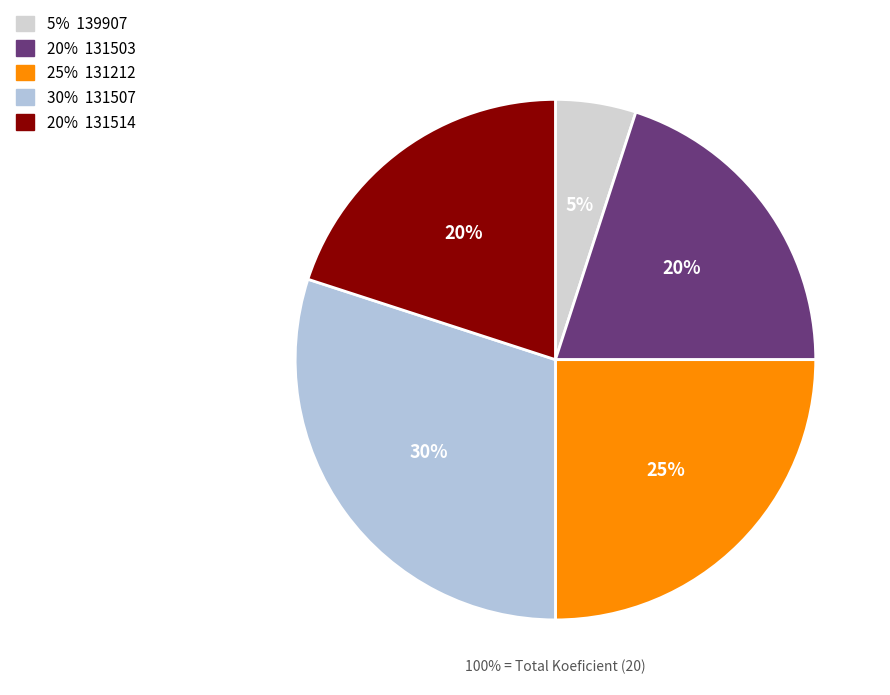

Do 139907 and 131212 together represent more than half of the pie?

No